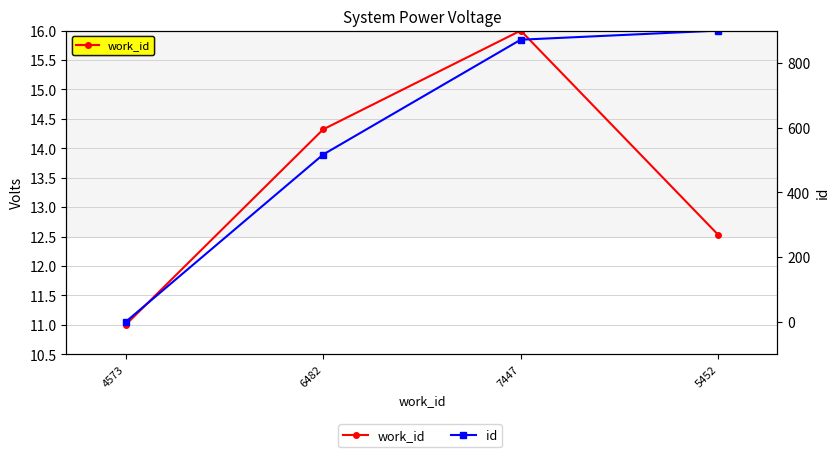

What is the label of the 3rd point from the left?

7447